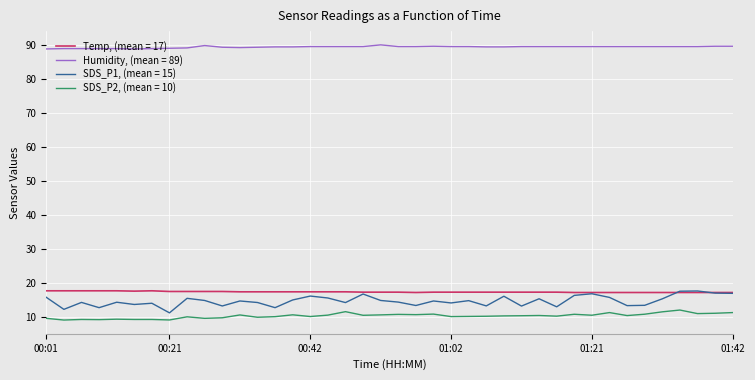

True or false: Humidity, (mean = 89) and Temp, (mean = 17) intersect in this chart.

False